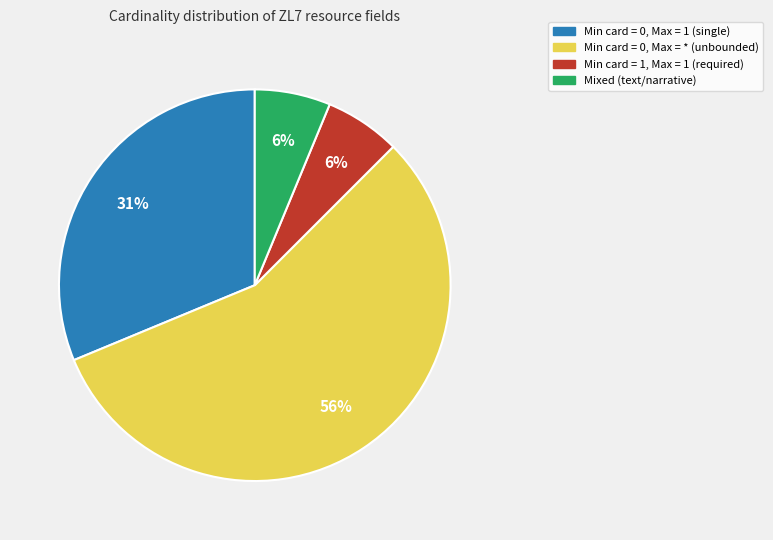

Does any single category account for the majority?

Yes